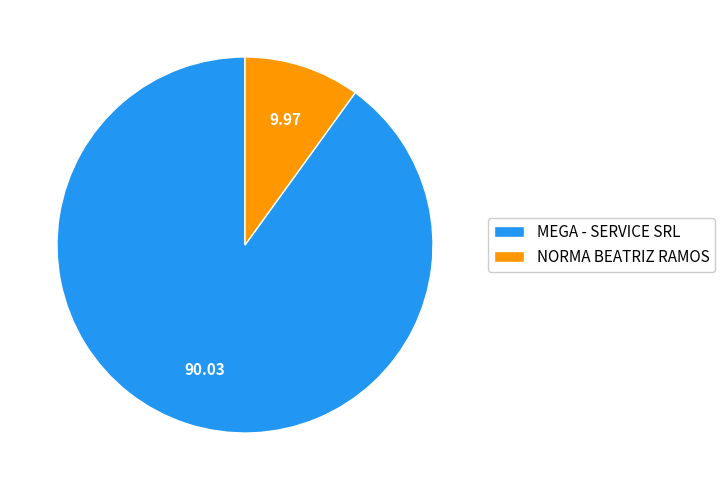

What is the largest slice in the pie chart?

MEGA - SERVICE SRL